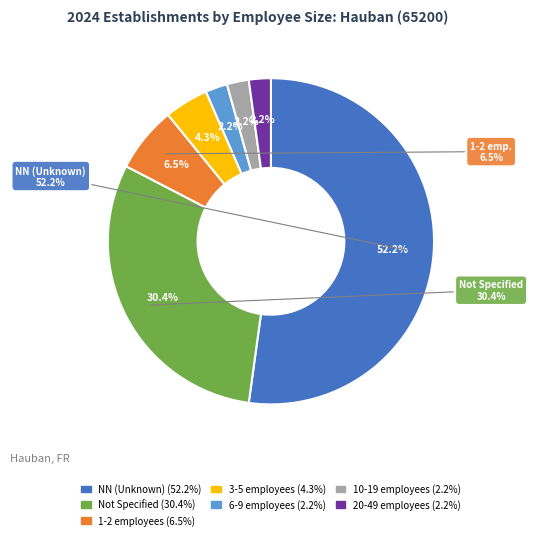

Is the sum of NN and 05 greater than half?

Yes